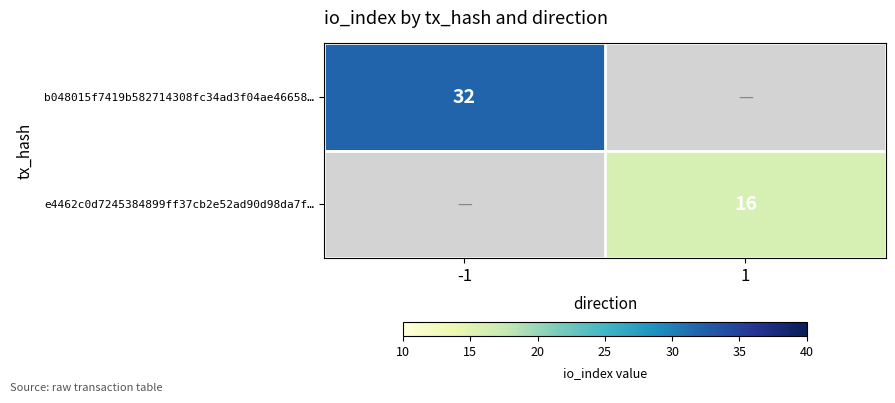

Is it true that b048015f7419b582714308fc34ad3f04ae46658… equals 22 at -1?

False